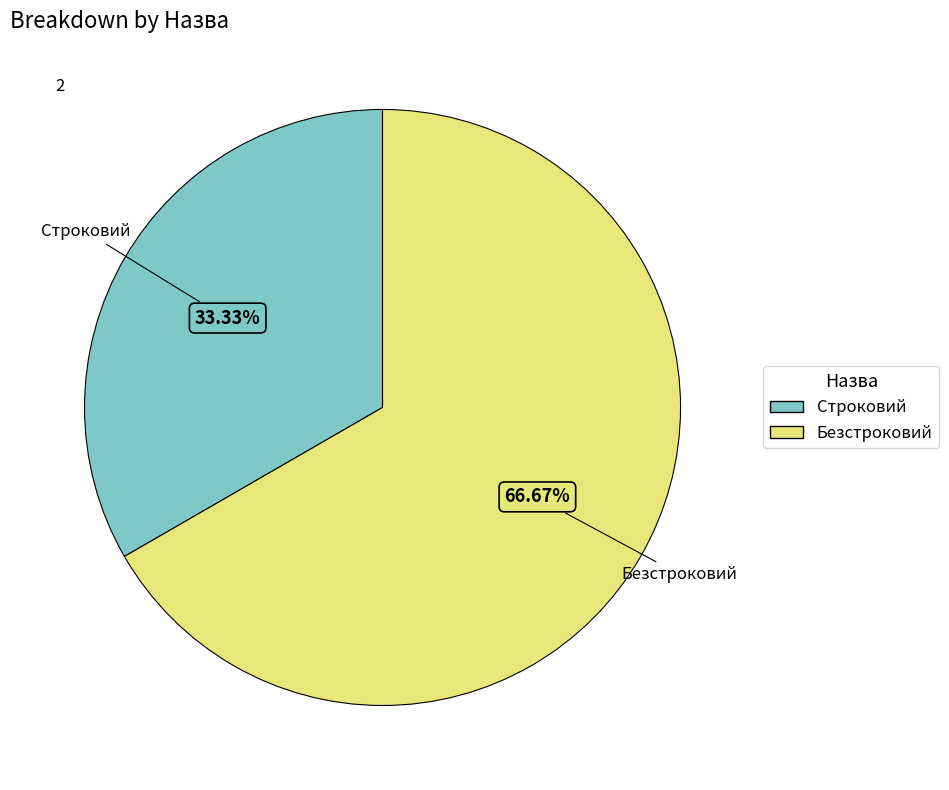

What percentage do Строковий and Безстроковий together represent?

100.0%